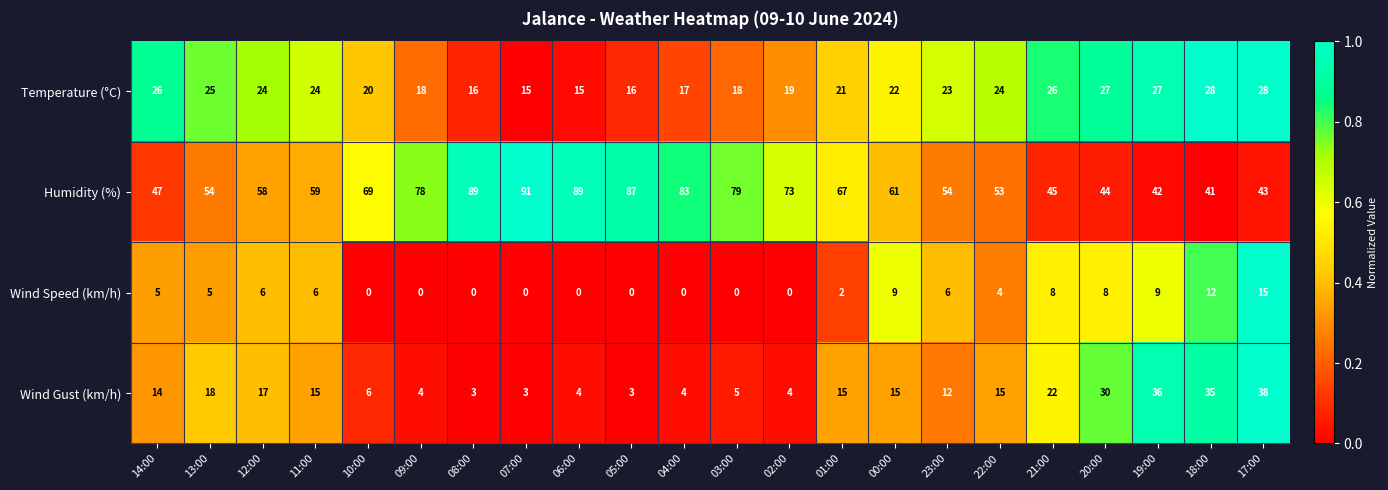

At which label does Wind Speed (km/h) reach its peak?

17:00